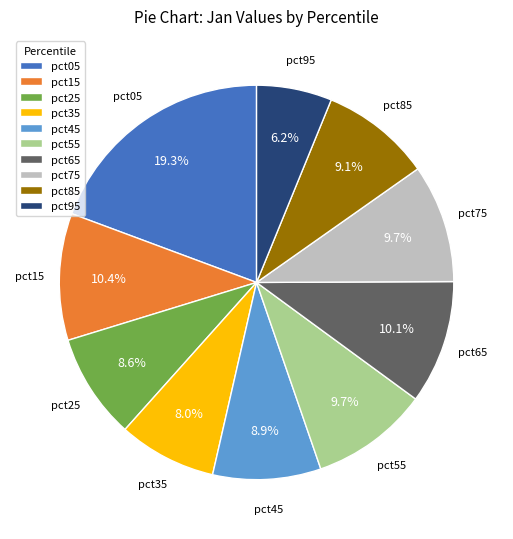

Do pct55 and pct95 together represent more than half of the pie?

No